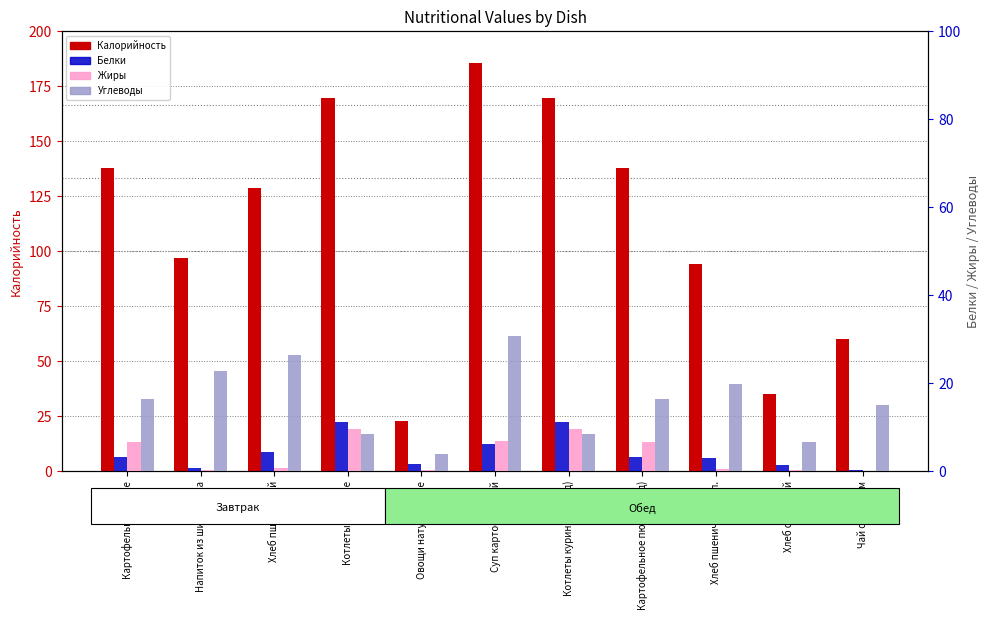

What is the average value of the Белки series?

4.2